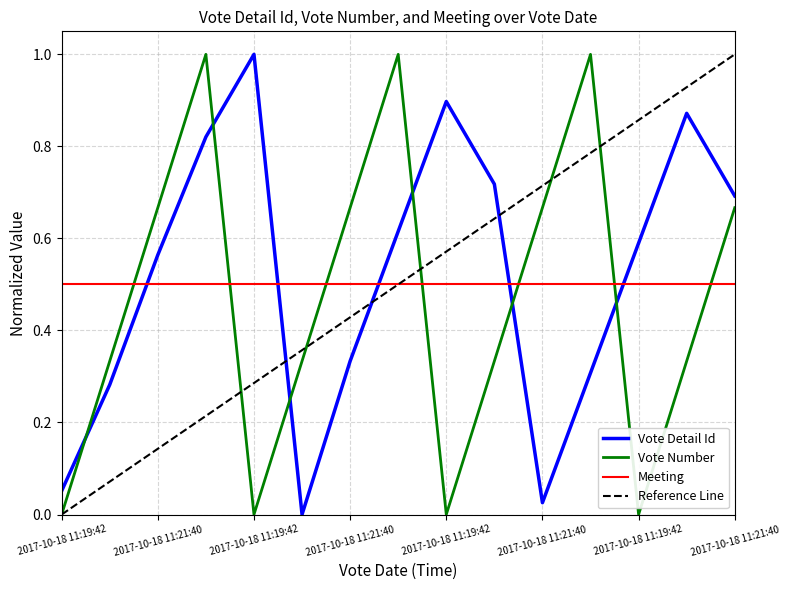

How many data points does each series have?

15